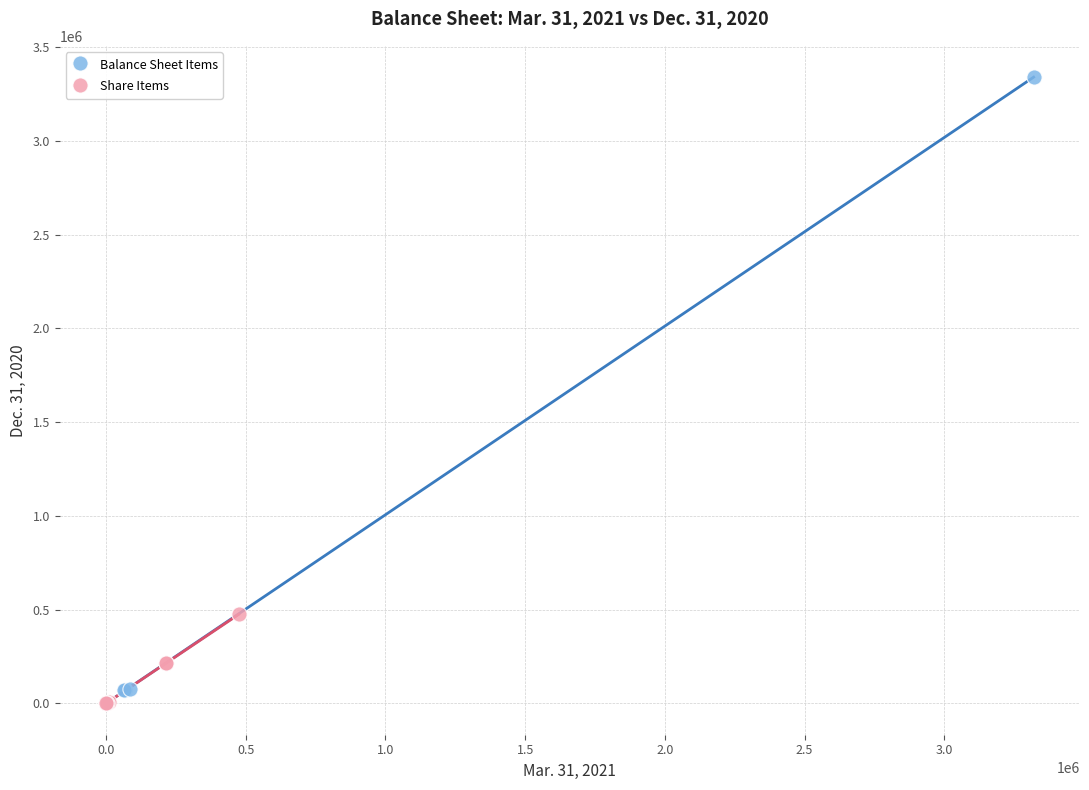

Which series contains the highest Y value?

Balance Sheet Items